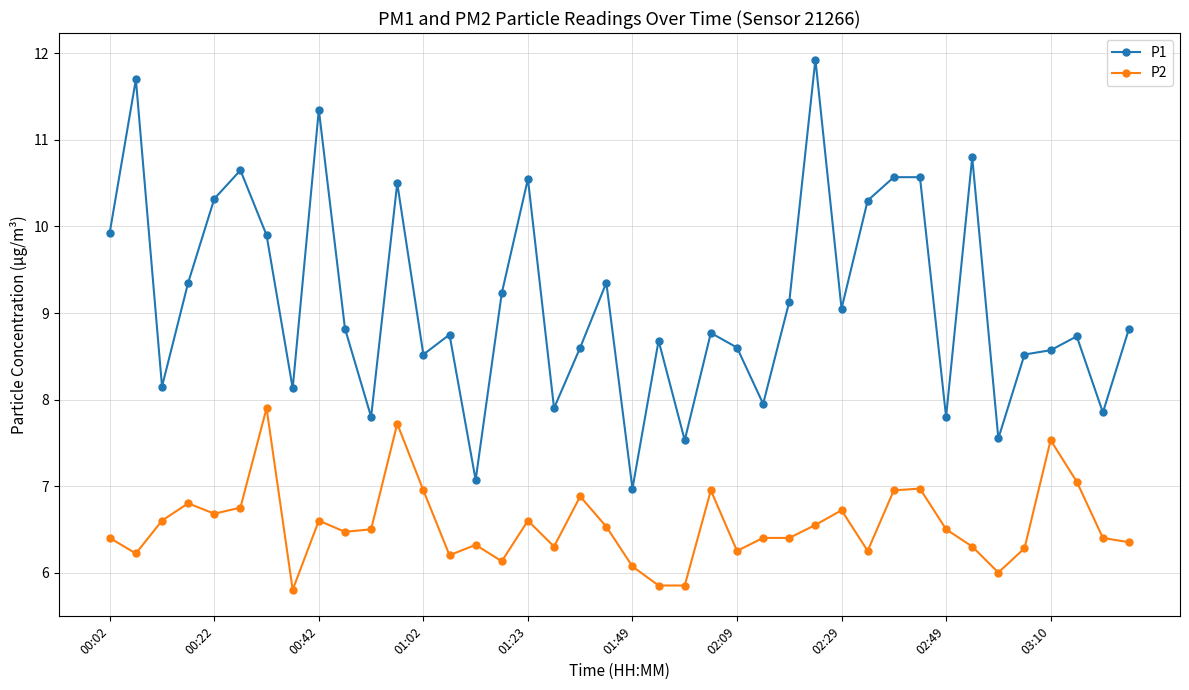

What is the highest value of the P2 series?

7.9